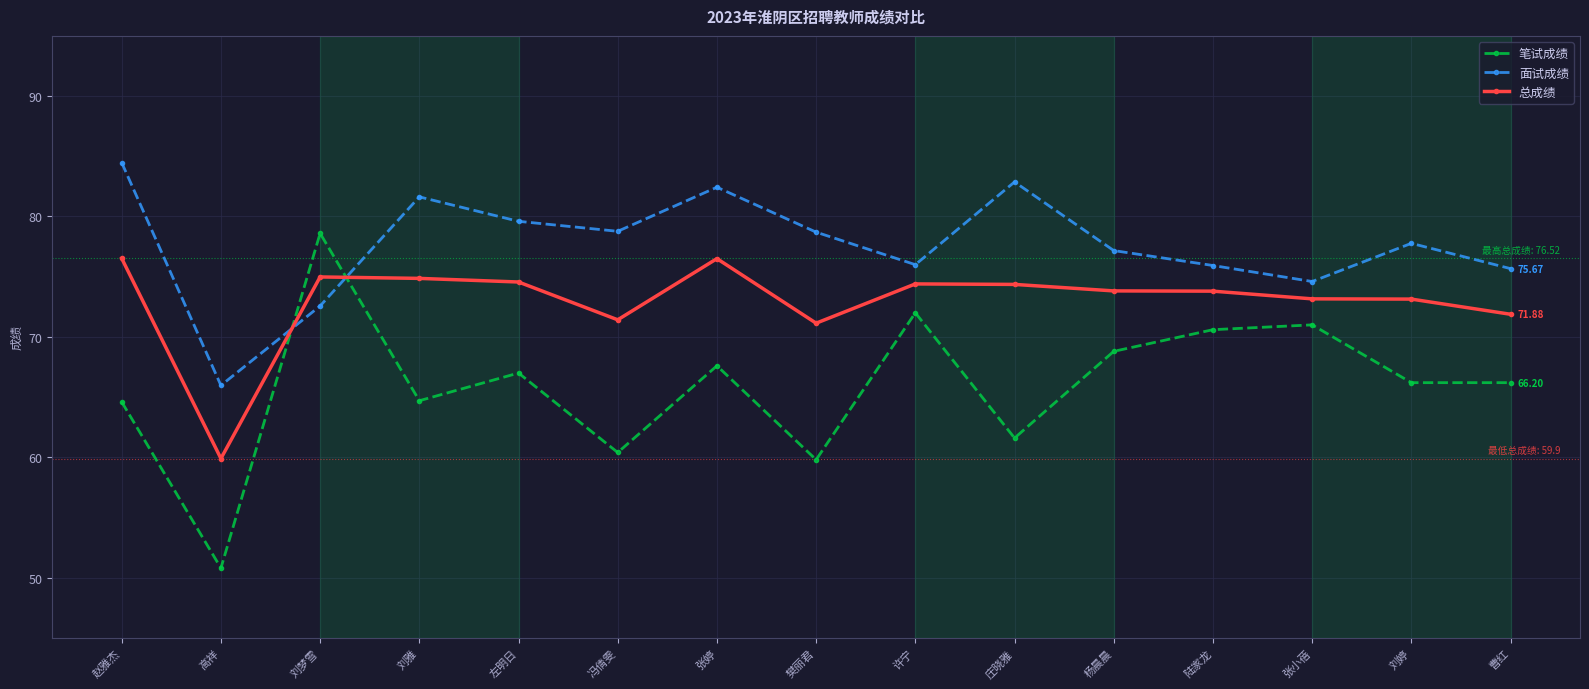

How many times do 总成绩 and 笔试成绩 cross each other?

2